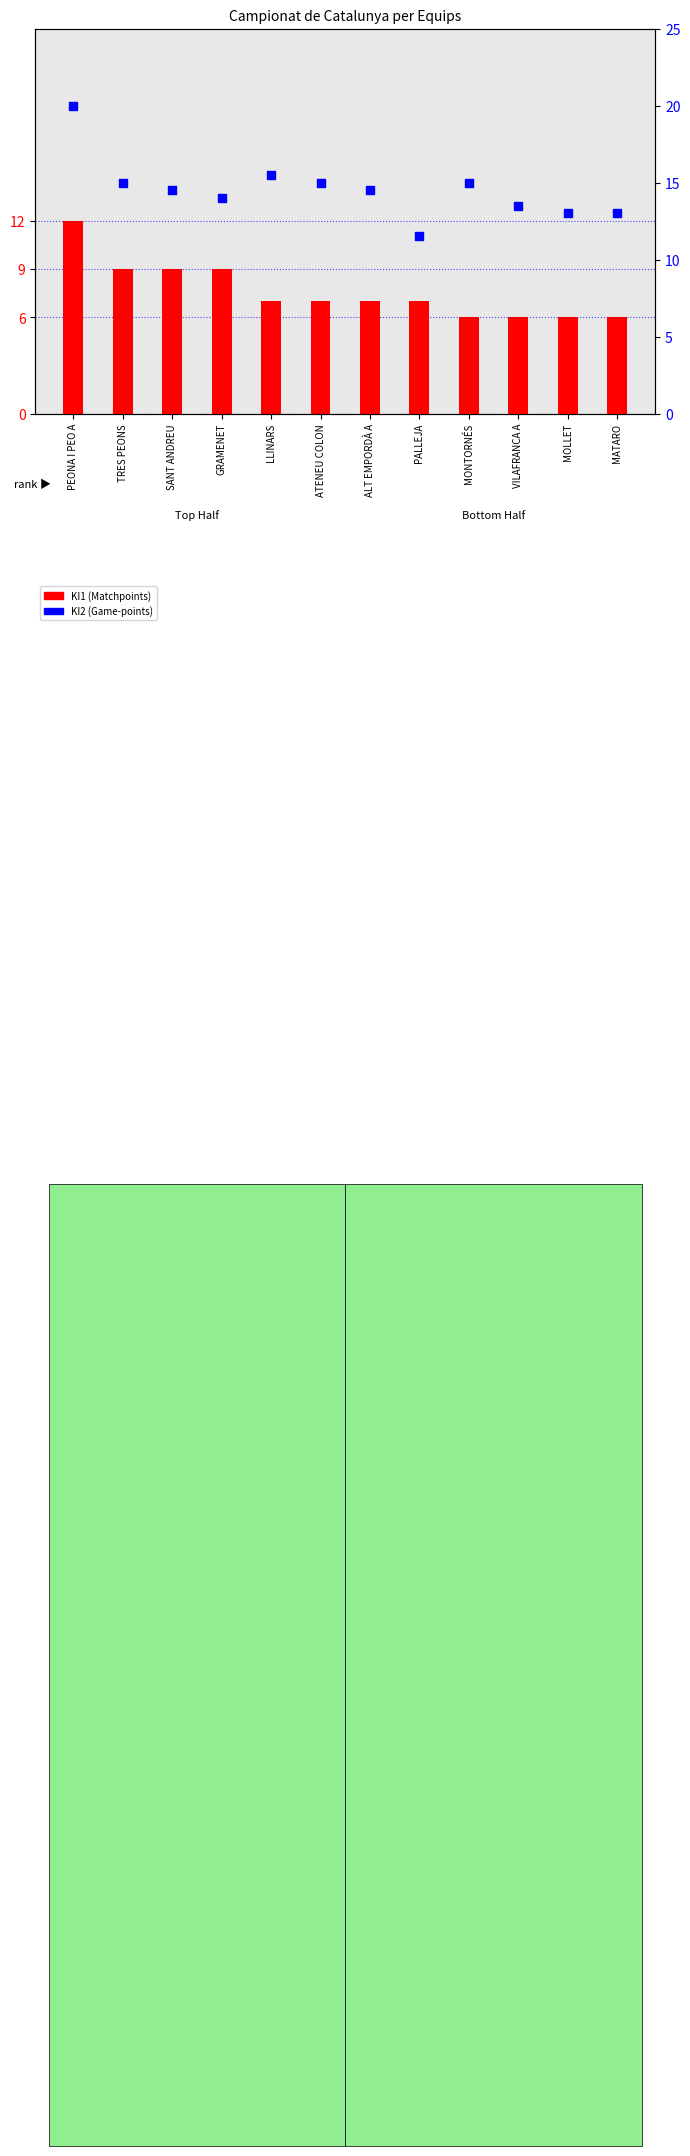

What is the total value across all series at LLINARS?

22.5